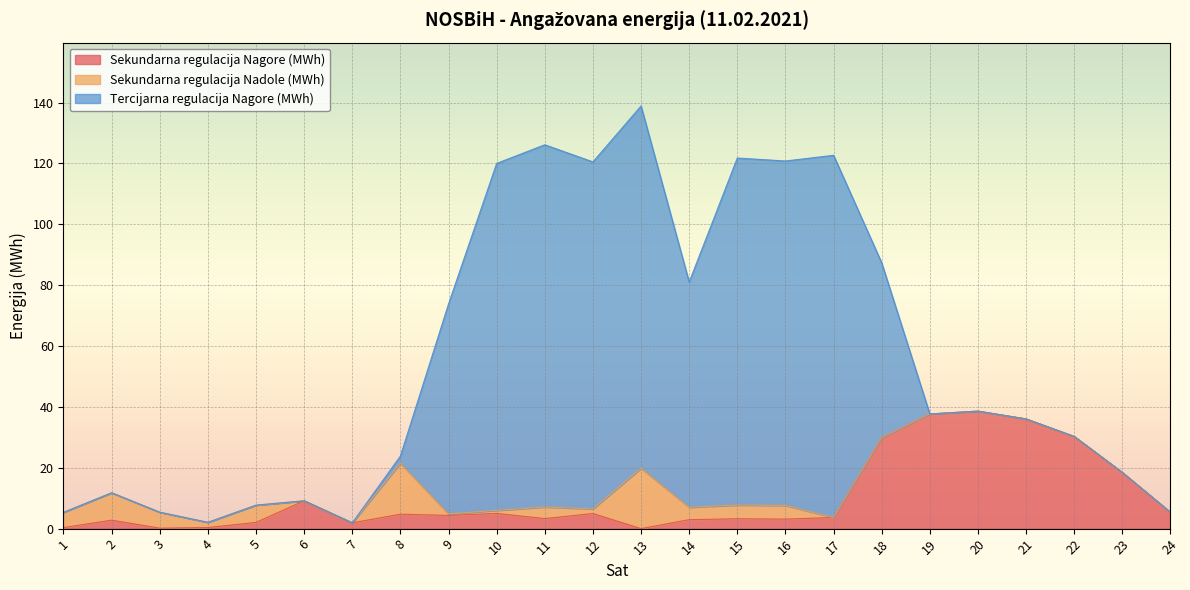

How many positive values does the Sekundarna regulacija Nadole (MWh) series have?

14